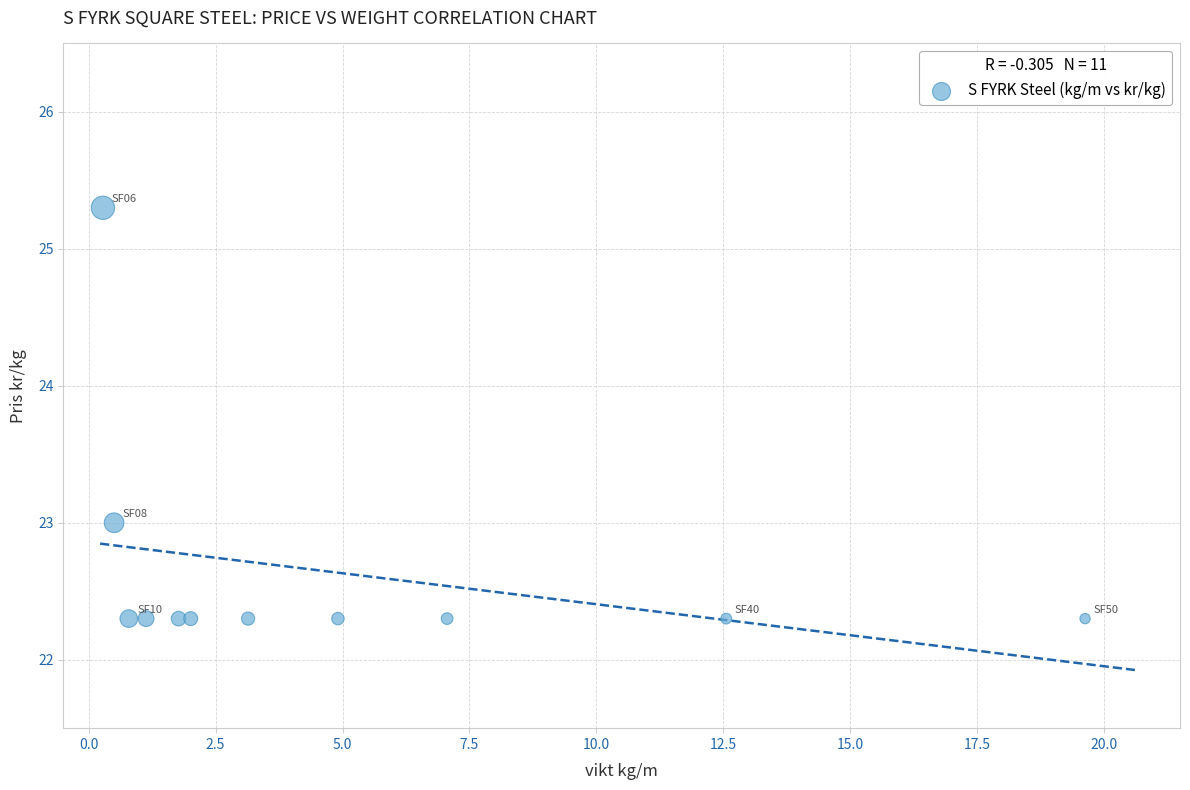

What is the average X value?

4.9